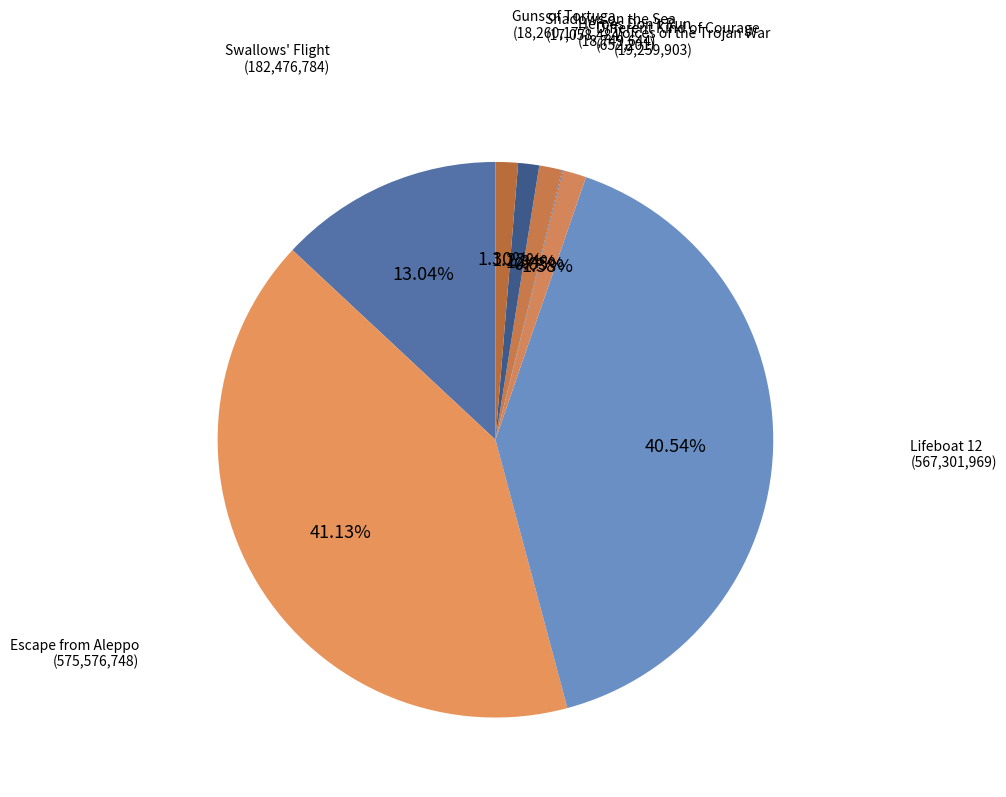

Which category has the biggest portion of the pie?

Escape from Aleppo